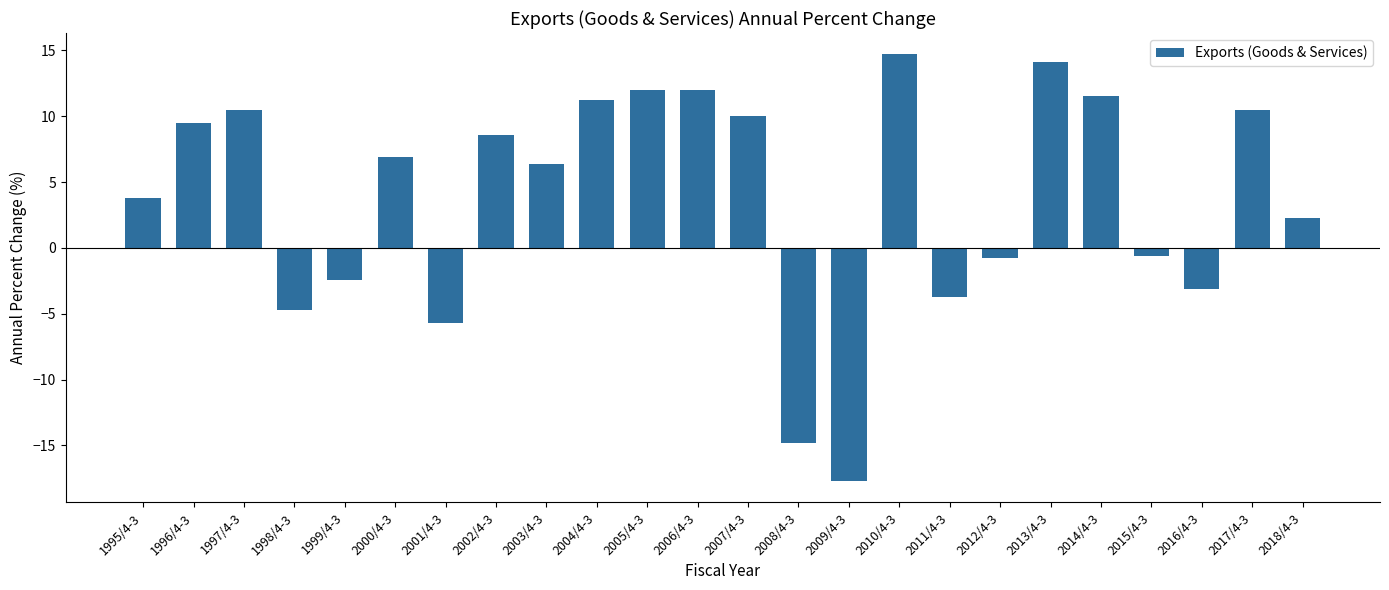

Does the chart contain any negative values?

Yes